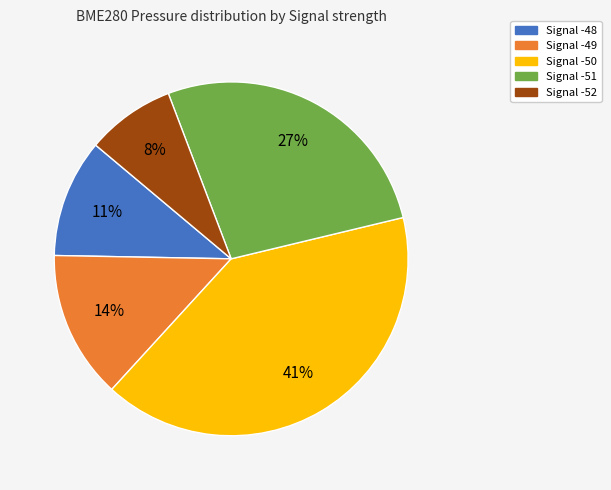

Is it true that Signal -52 is 1% of the pie?

False